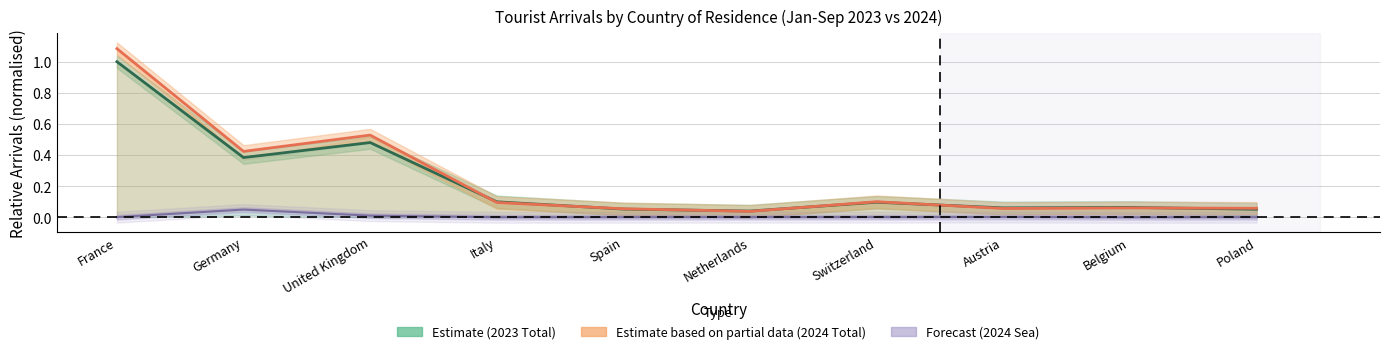

List the labels in order of Estimate (2023 Total) value, largest first.

France, United Kingdom, Germany, Italy, Switzerland, Belgium, Austria, Spain, Poland, Netherlands